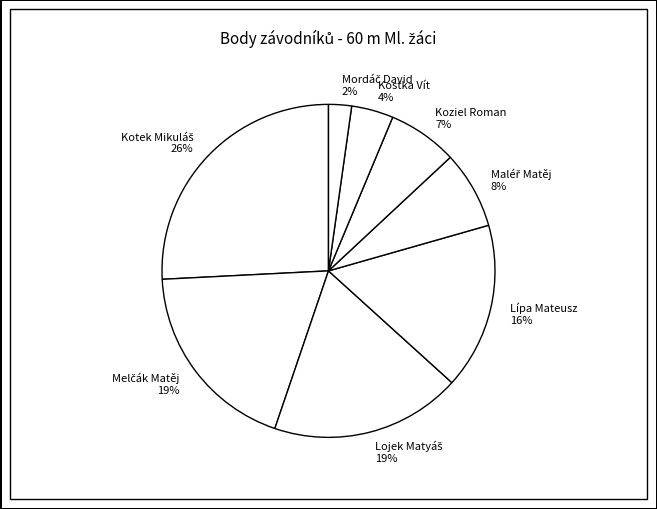

True or false: Koziel Roman accounts for 7% of the total.

True